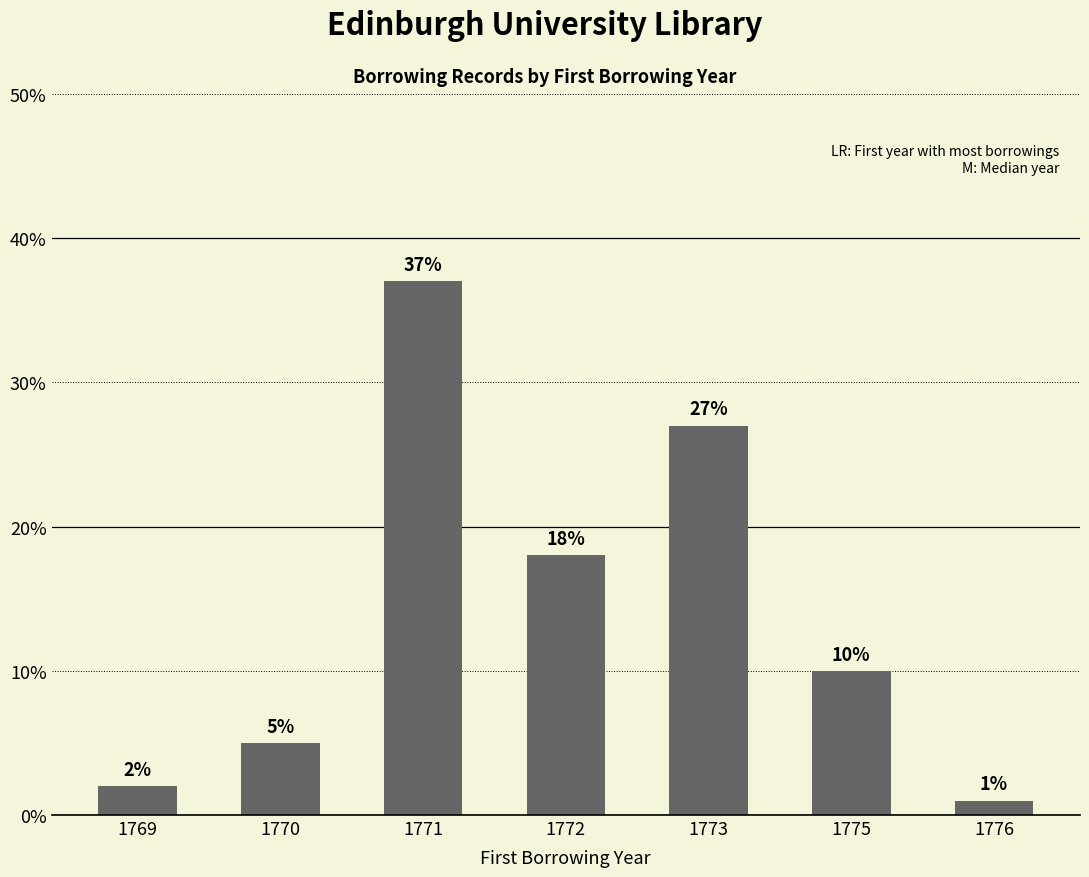

Rank the categories by value from lowest to highest.

1776, 1769, 1770, 1775, 1772, 1773, 1771